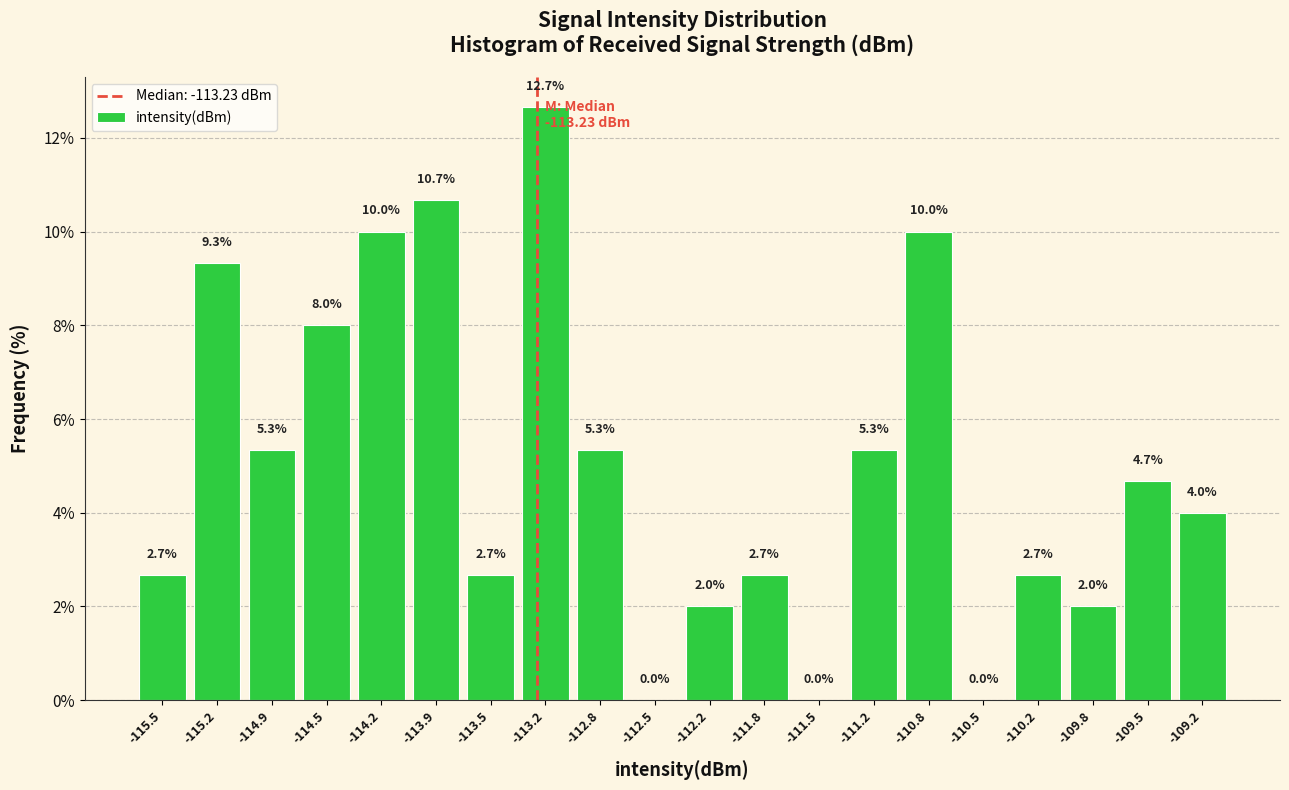

Over which range of the x-axis is the bar tallest?

-113.35 to -113.00